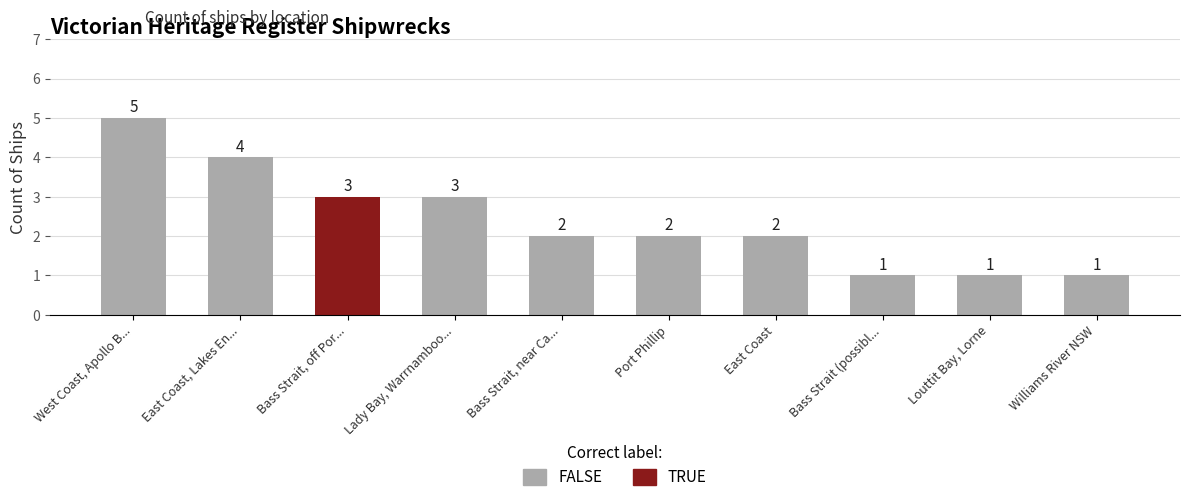

How many distinct data groups are displayed?

1